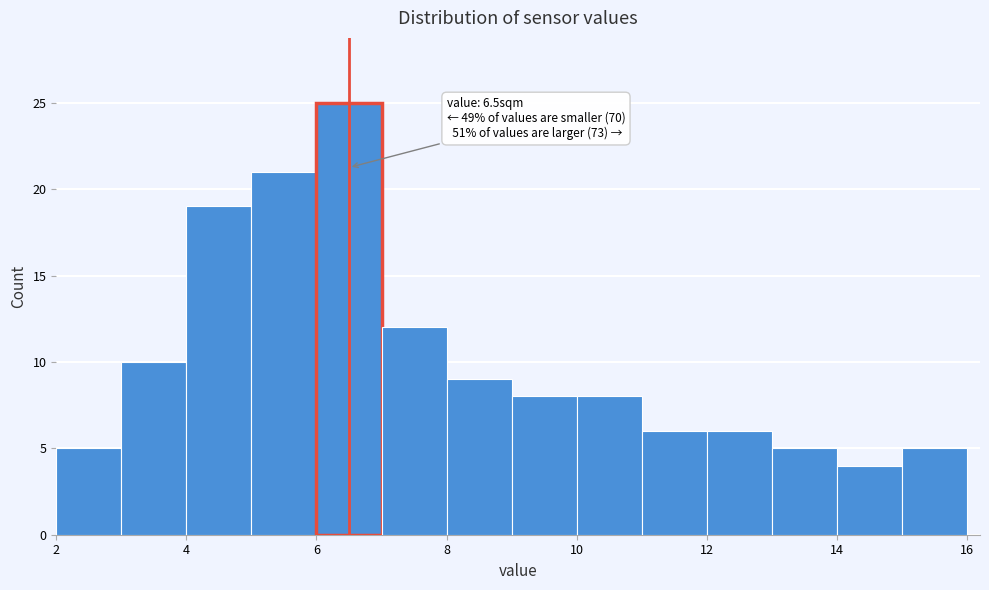

Over which range of the x-axis is the bar tallest?

6 to 7